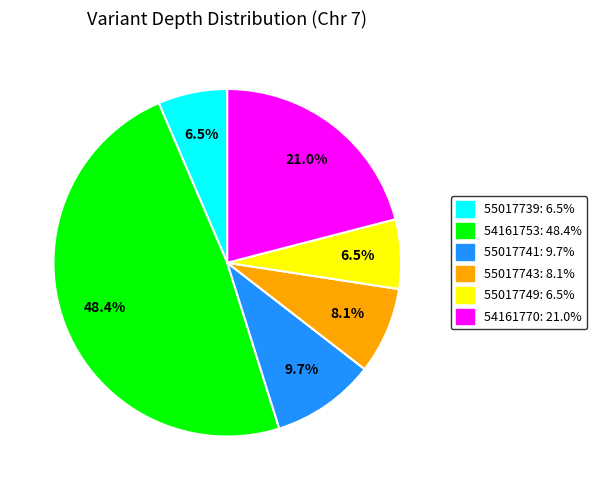

How many segments does this pie chart have?

6